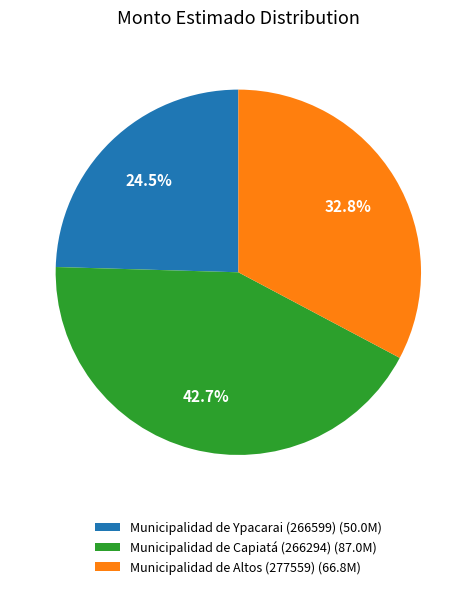

To the nearest percent, what is the average slice percentage?

33%